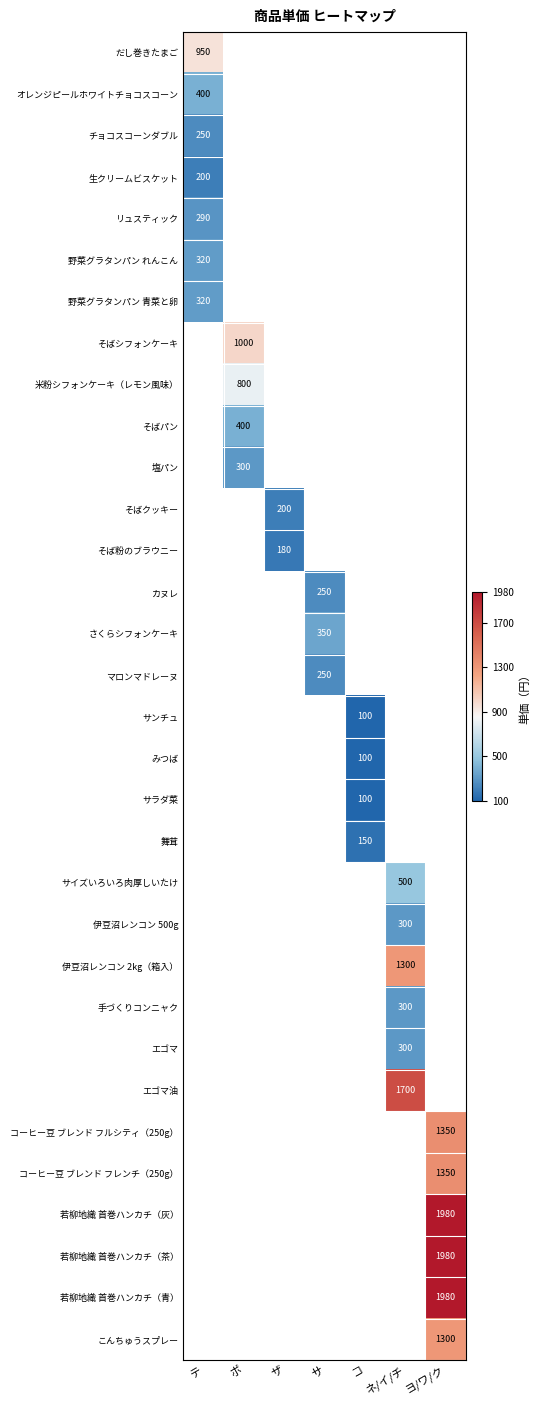

At how many categories does at least one series exceed 1490?

2